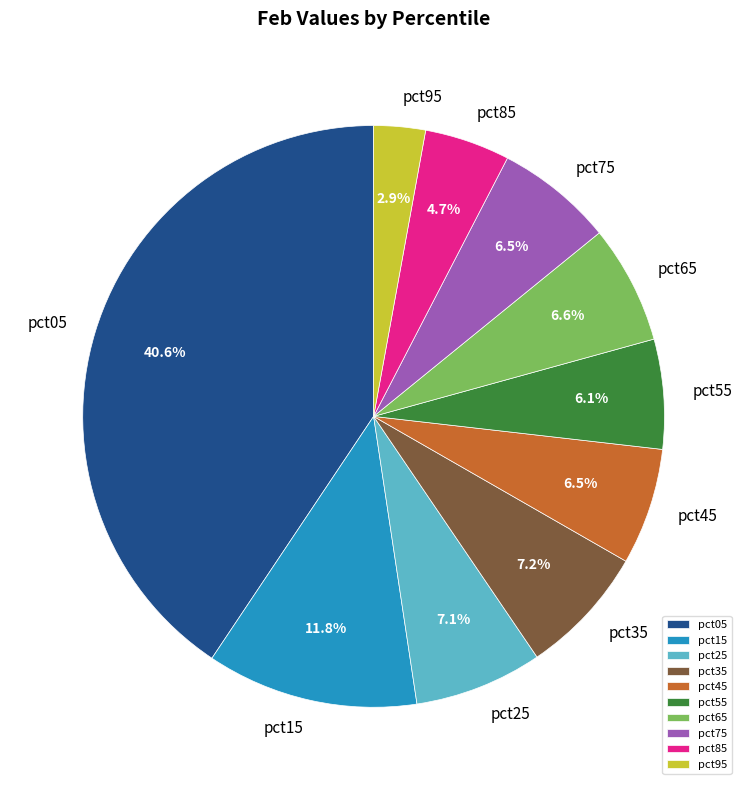

Which has a higher value, pct85 or pct75?

pct75